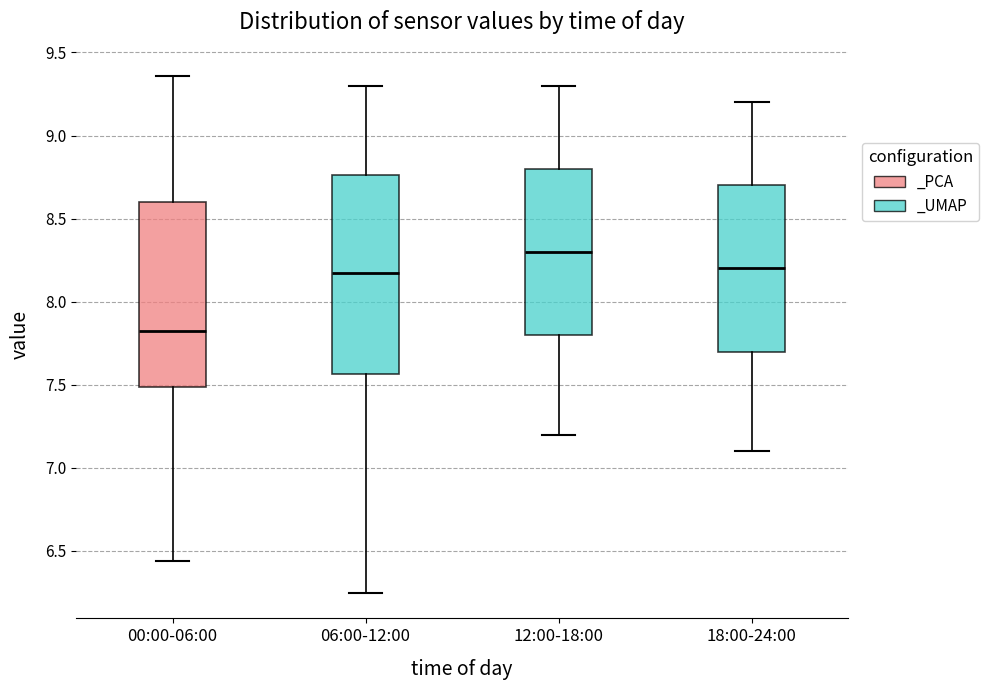

Reading left to right, transcribe this box plot: for each box, give where its median line is, the range the box spans, and where its two whiskers end, as read against the y-axis. The values are not printed on the chart, so give them approximately, as read against the axis.

00:00-06:00: median 7.85, box 7.50 to 8.60, whiskers 6.45 to 9.35
06:00-12:00: median 8.20, box 7.55 to 8.75, whiskers 6.25 to 9.30
12:00-18:00: median 8.30, box 7.80 to 8.80, whiskers 7.20 to 9.30
18:00-24:00: median 8.20, box 7.70 to 8.70, whiskers 7.10 to 9.20